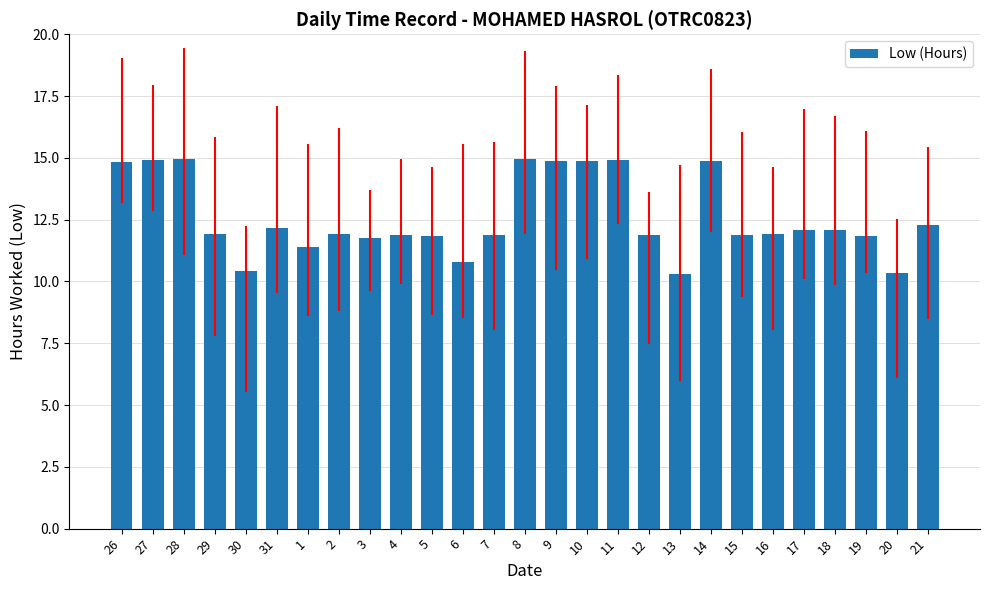

What is the average value?

12.6